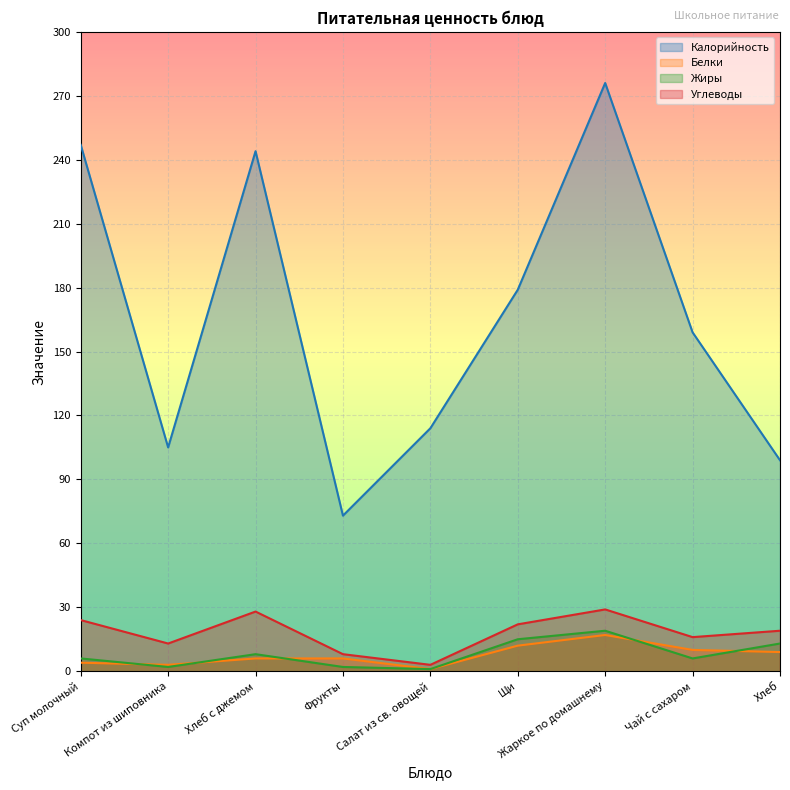

At which category is the sum across all series the highest?

Жаркое по домашнему